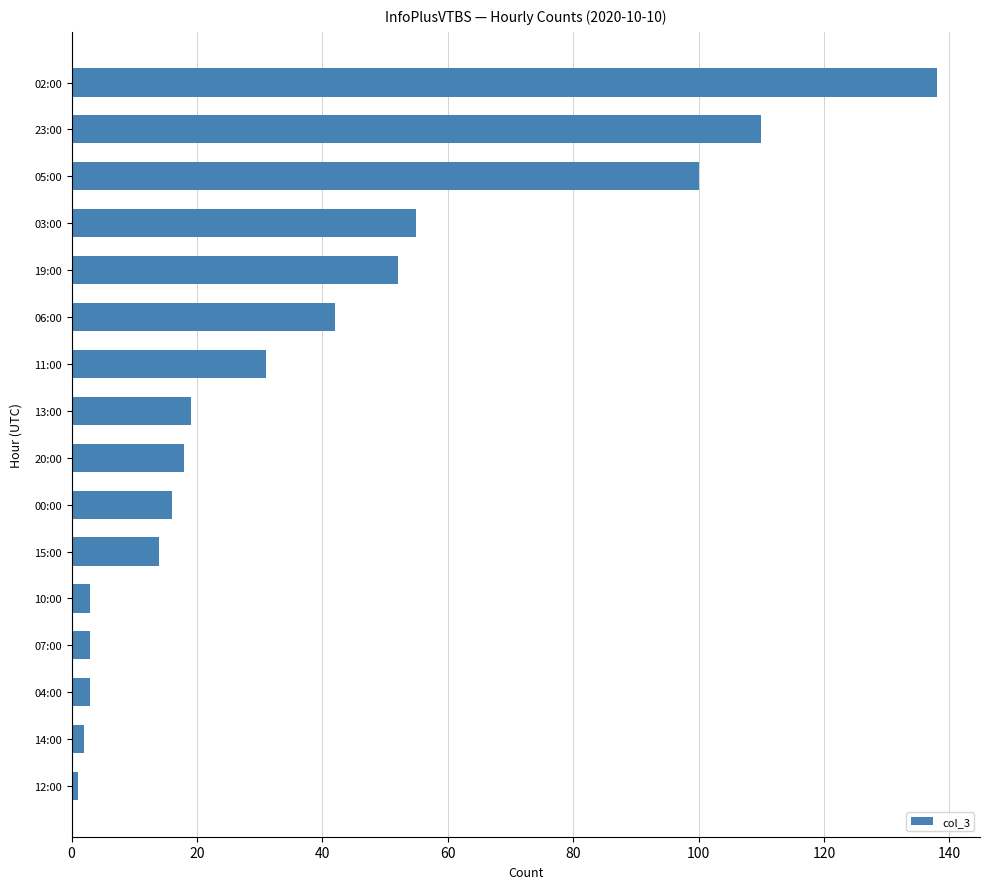

What is the ratio of the value at 03:00 to the value at 02:00?

0.4